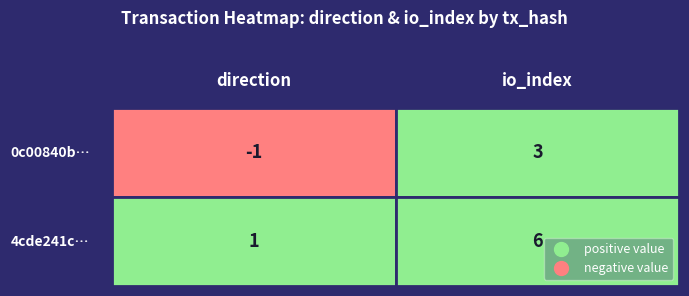

How many negative values does the 0c00840b… series have?

1